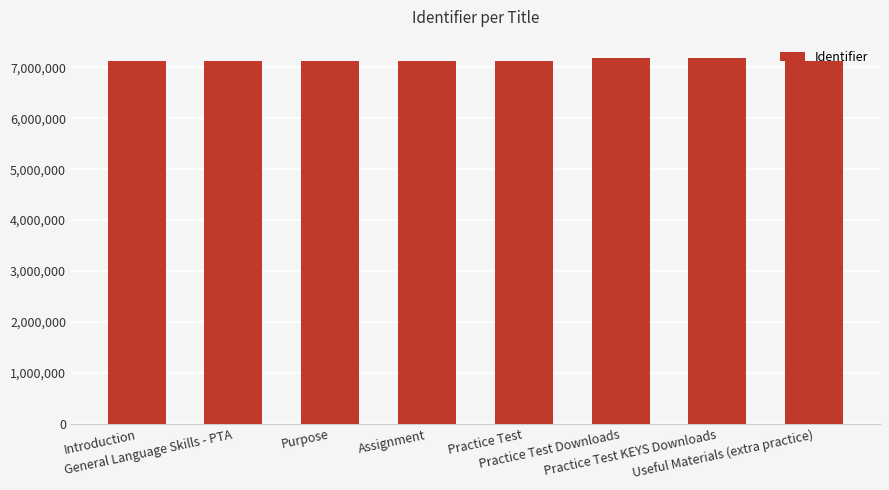

What is the maximum value shown in the chart?

7183408